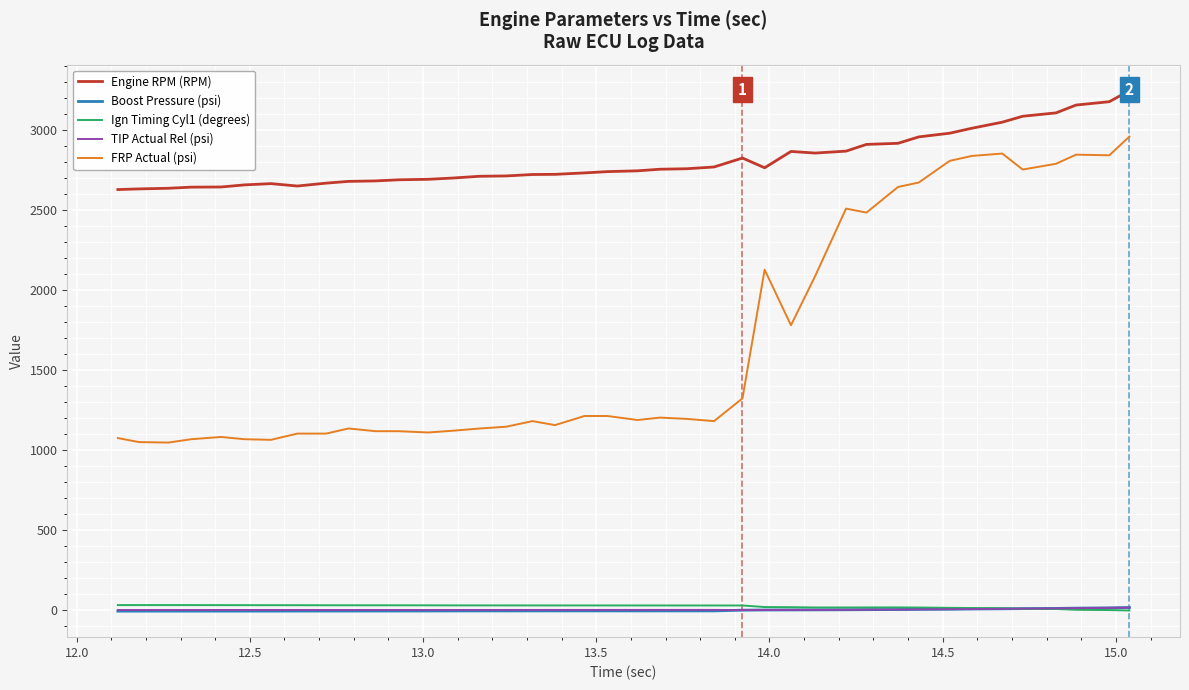

What is the maximum value for Ign Timing Cyl1 (degrees)?

31.5